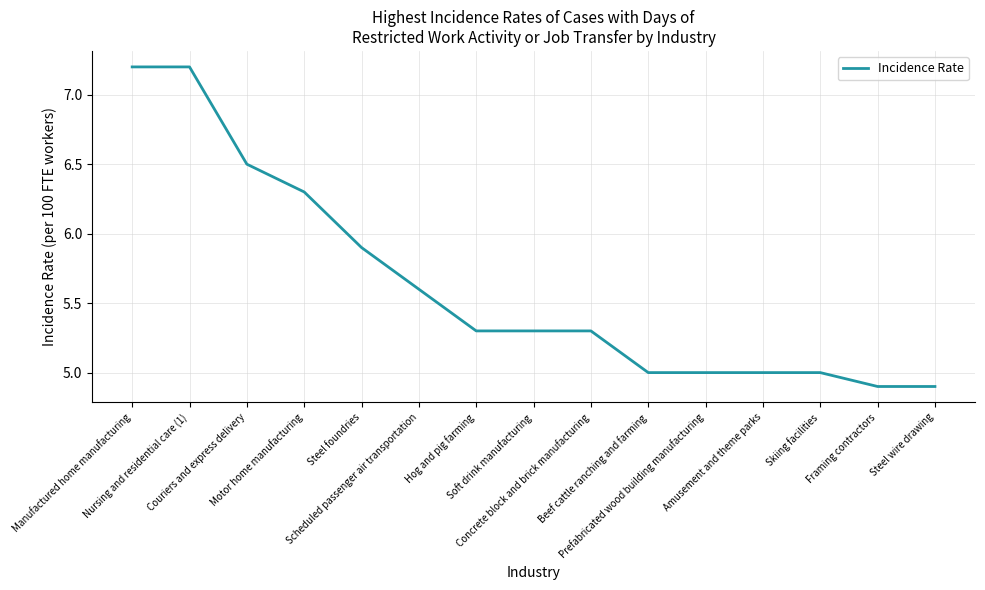

What is the greatest value displayed?

7.2